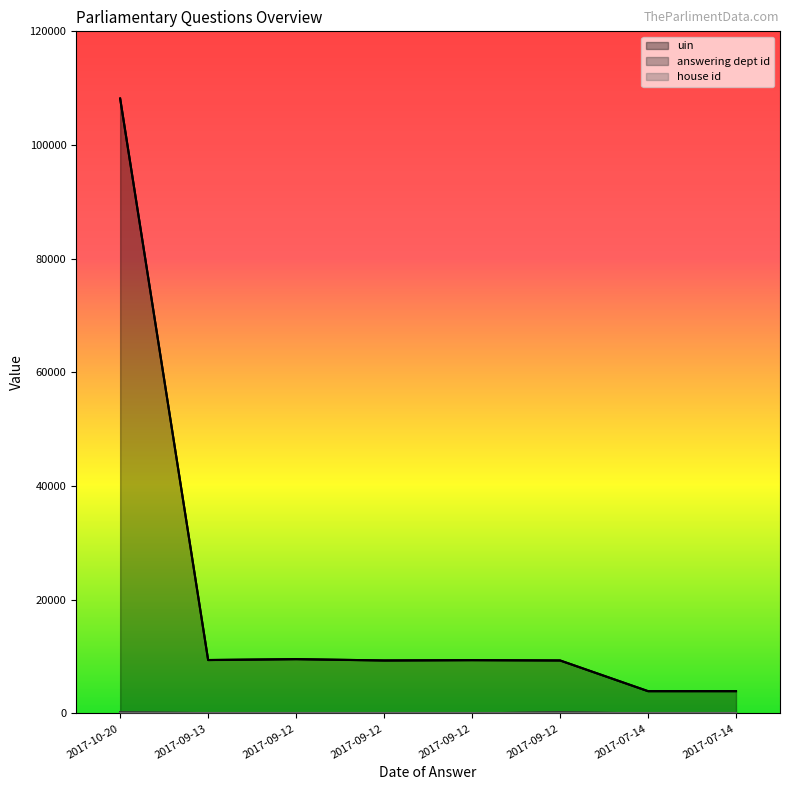

What is the minimum value shown in the chart?

1